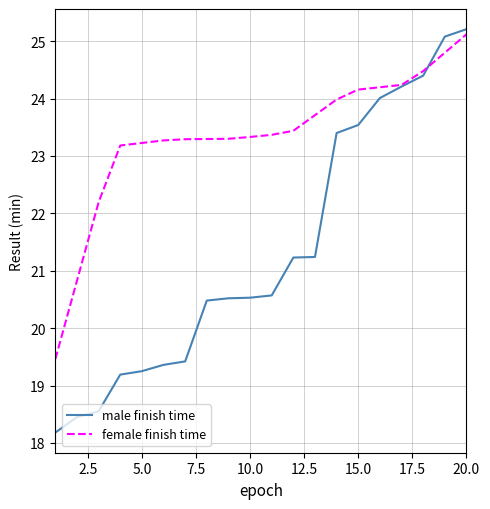

What are all the series names shown in the legend?

male finish time, female finish time